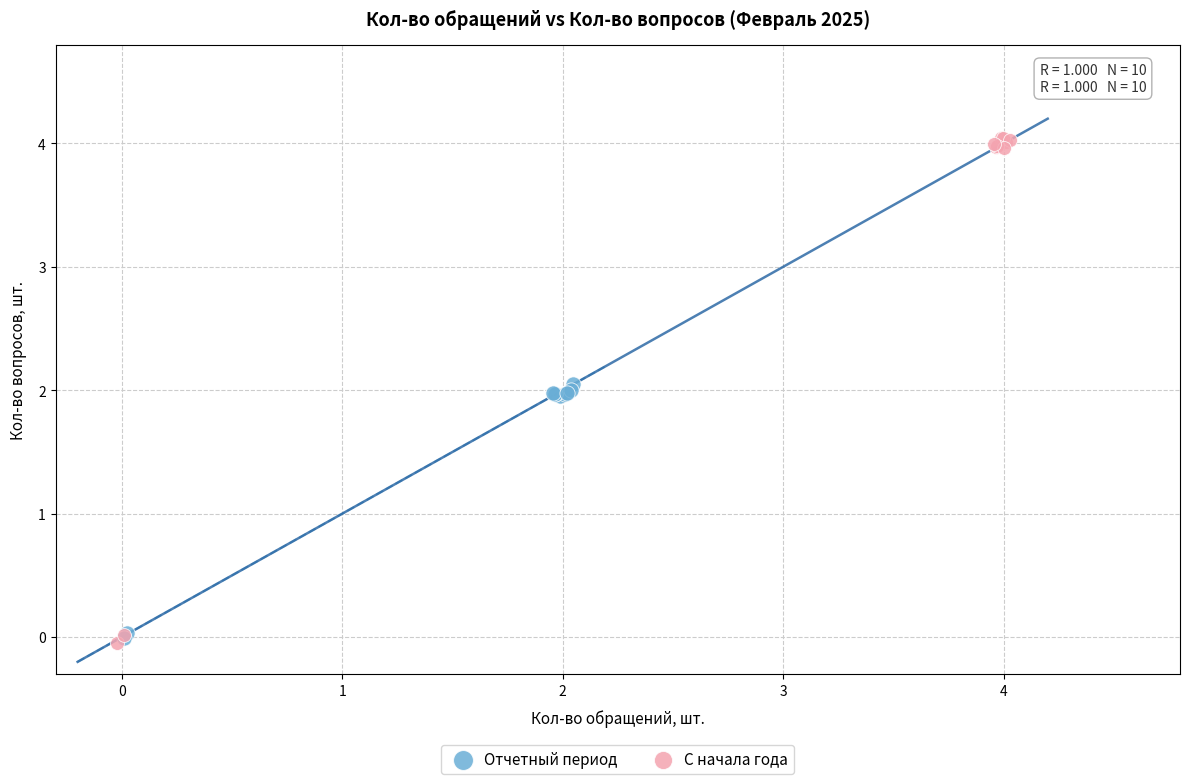

Which series has the widest spread of Y values?

С начала года